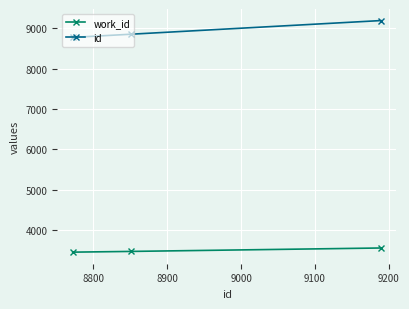

What is the average value of the work_id series?

3487